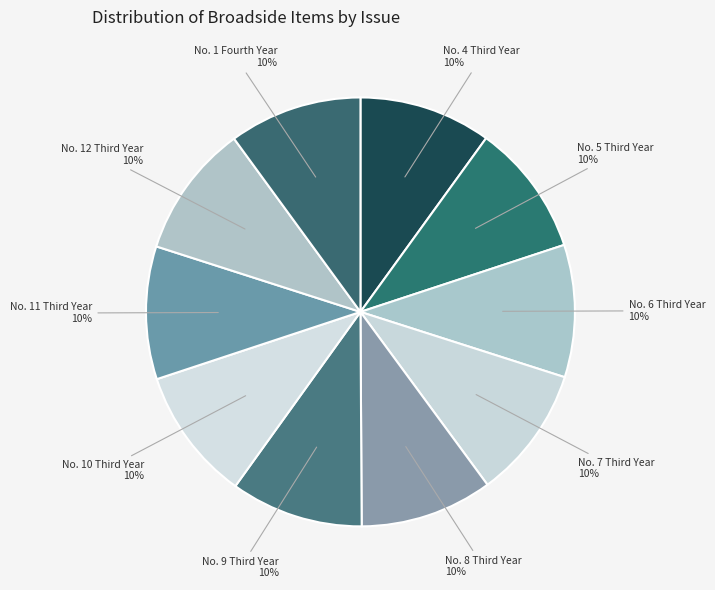

Does any single category account for the majority?

No